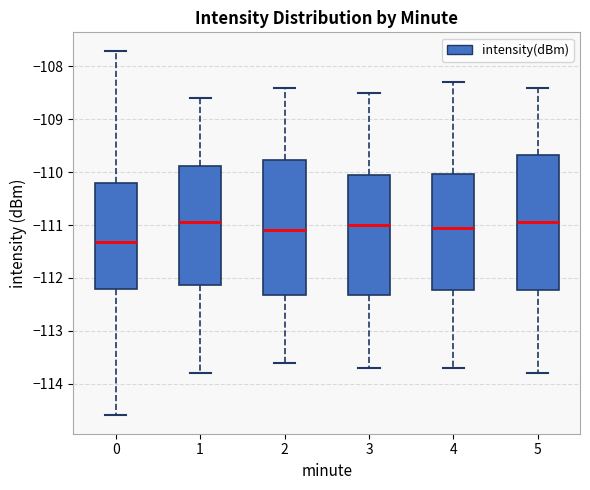

Reading left to right, transcribe this box plot: for each box, give where its median line is, the range the box spans, and where its two whiskers end, as read against the y-axis. The values are not printed on the chart, so give them approximately, as read against the axis.

0: median -111.3, box -112.2 to -110.2, whiskers -114.6 to -107.7
1: median -110.9, box -112.1 to -109.9, whiskers -113.8 to -108.6
2: median -111.1, box -112.3 to -109.8, whiskers -113.6 to -108.4
3: median -111.0, box -112.3 to -110.0, whiskers -113.7 to -108.5
4: median -111.0, box -112.2 to -110.0, whiskers -113.7 to -108.3
5: median -110.9, box -112.2 to -109.7, whiskers -113.8 to -108.4